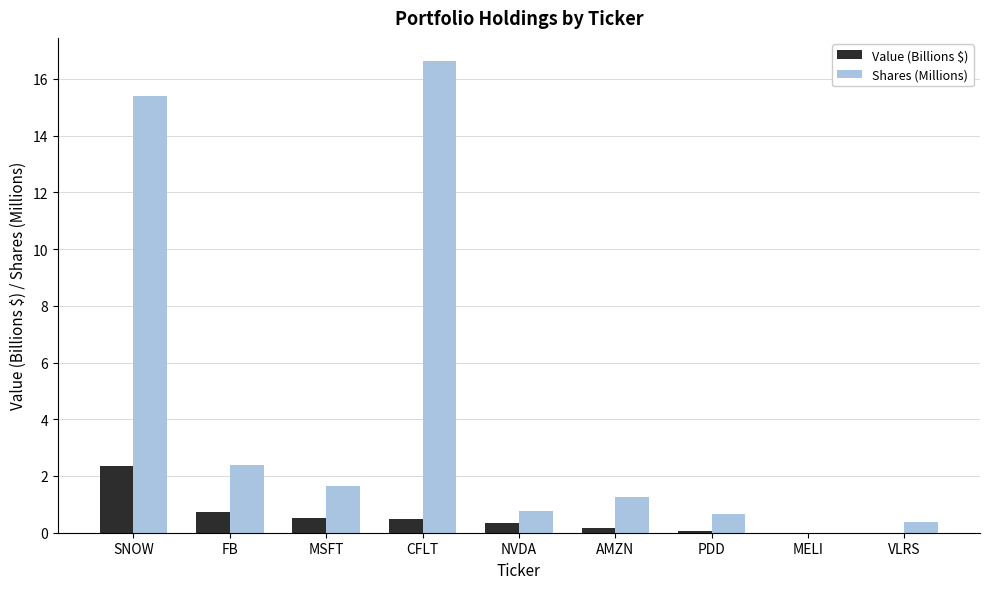

Is the value of Shares (Millions) at MELI greater than the value of Value (Billions $) at SNOW?

No